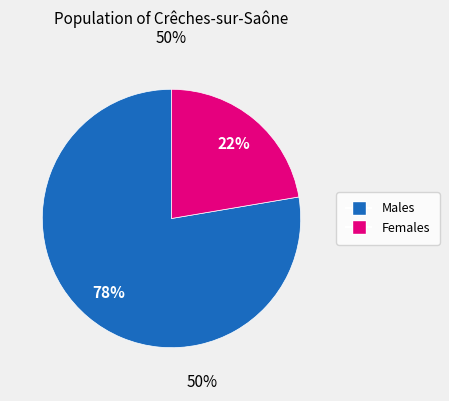

To the nearest percent, what is the average slice percentage?

50%